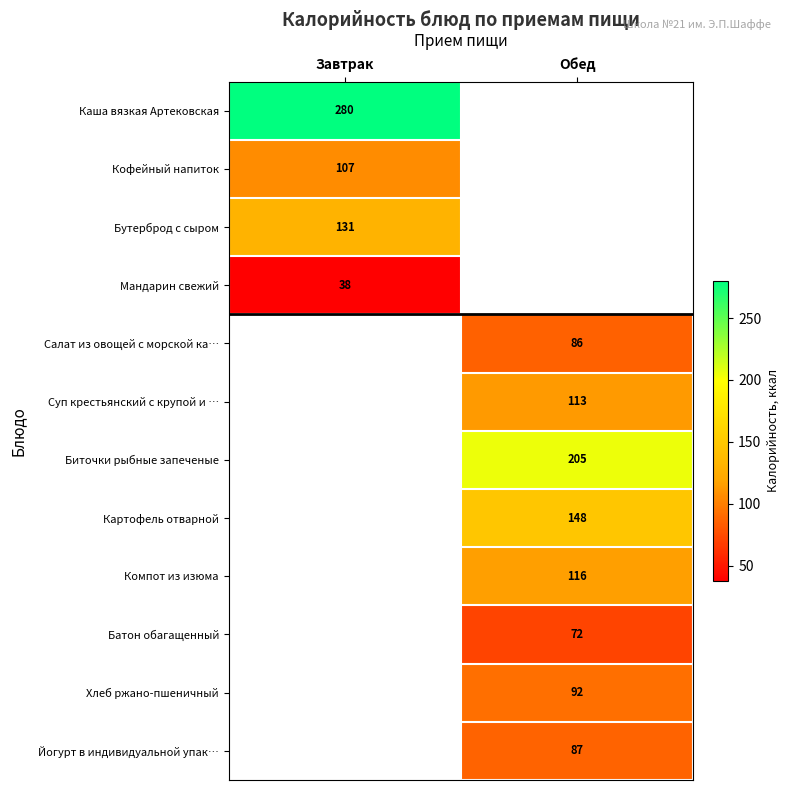

True or false: Бутерброд с сыром has a value of 220 at Завтрак.

False